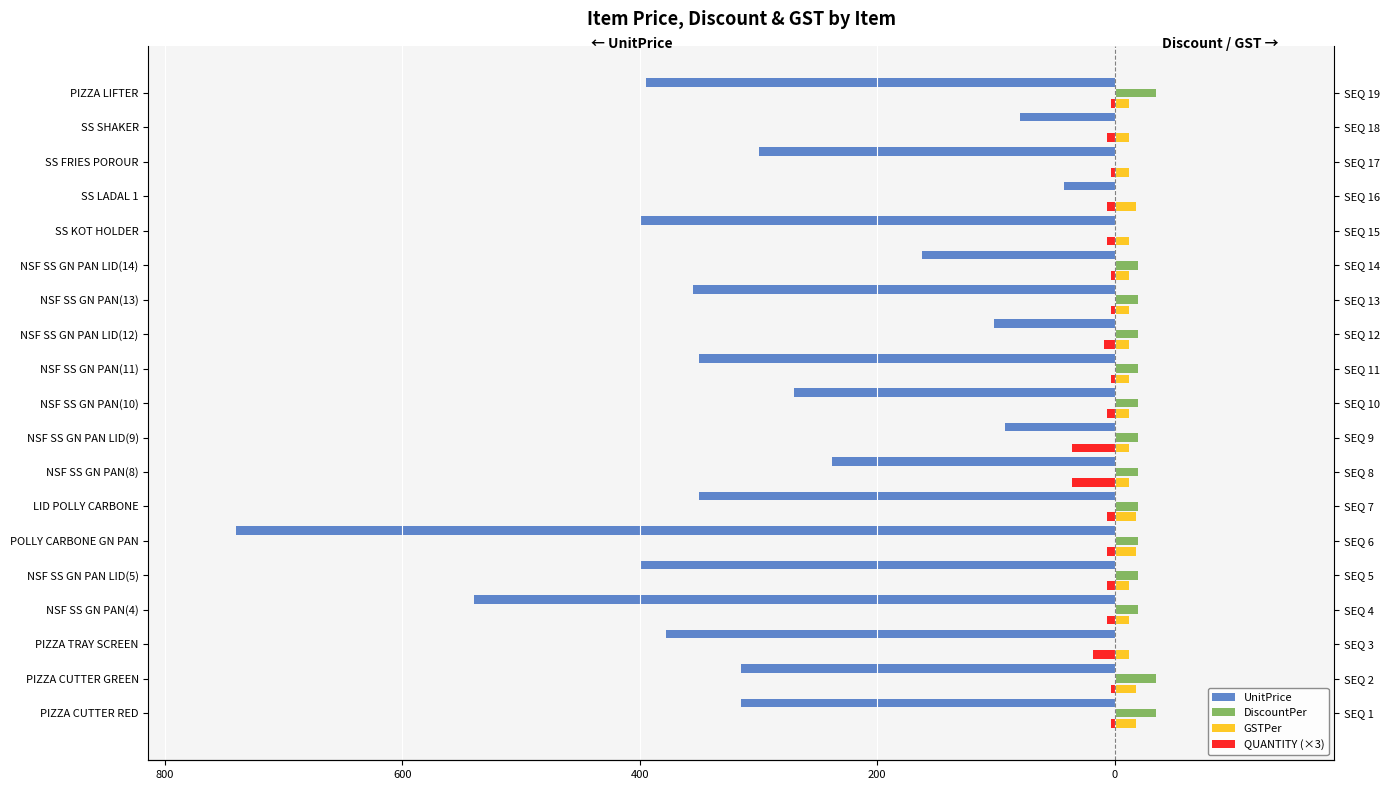

Is it true that UnitPrice equals -573 at NSF SS GN PAN(11)?

False